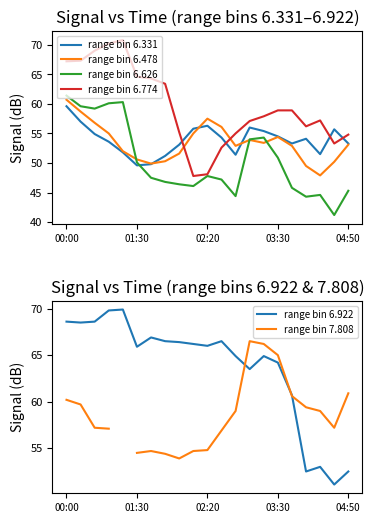

What are all the series names shown in the legend?

range bin 6.331, range bin 6.478, range bin 6.626, range bin 6.774, range bin 6.922, range bin 7.808